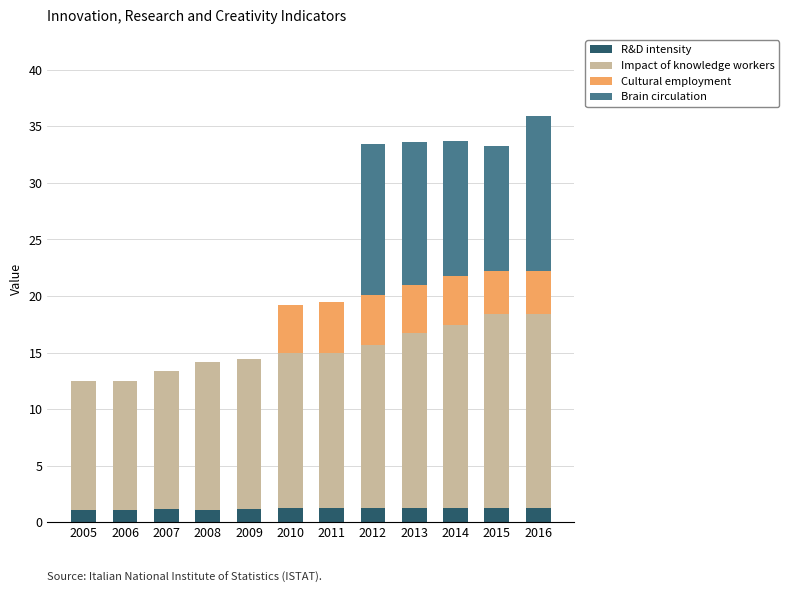

How many categories are shown in the chart?

12